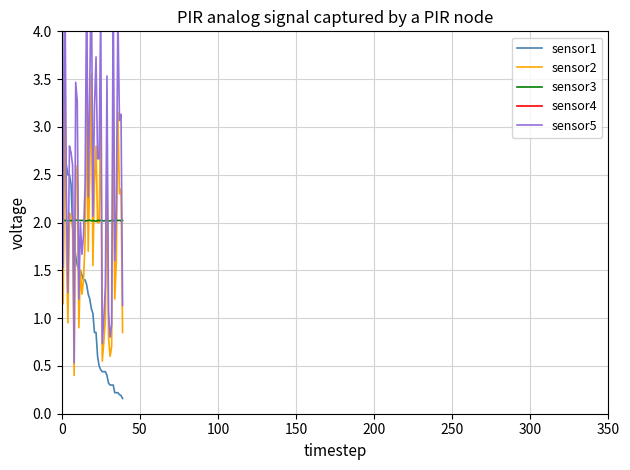

How many data points in sensor1 are above 1?

21